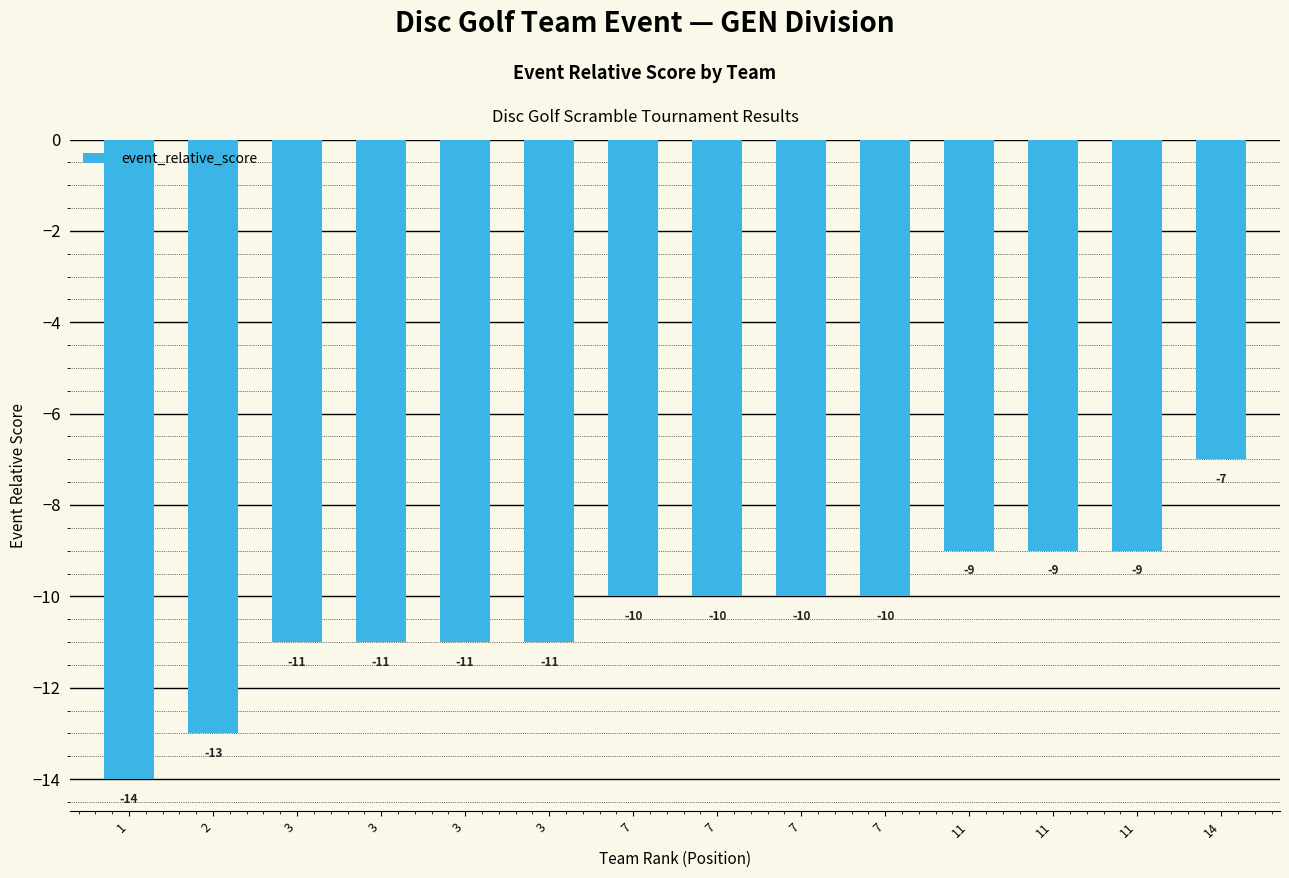

At which label is the value closest to -10?

7